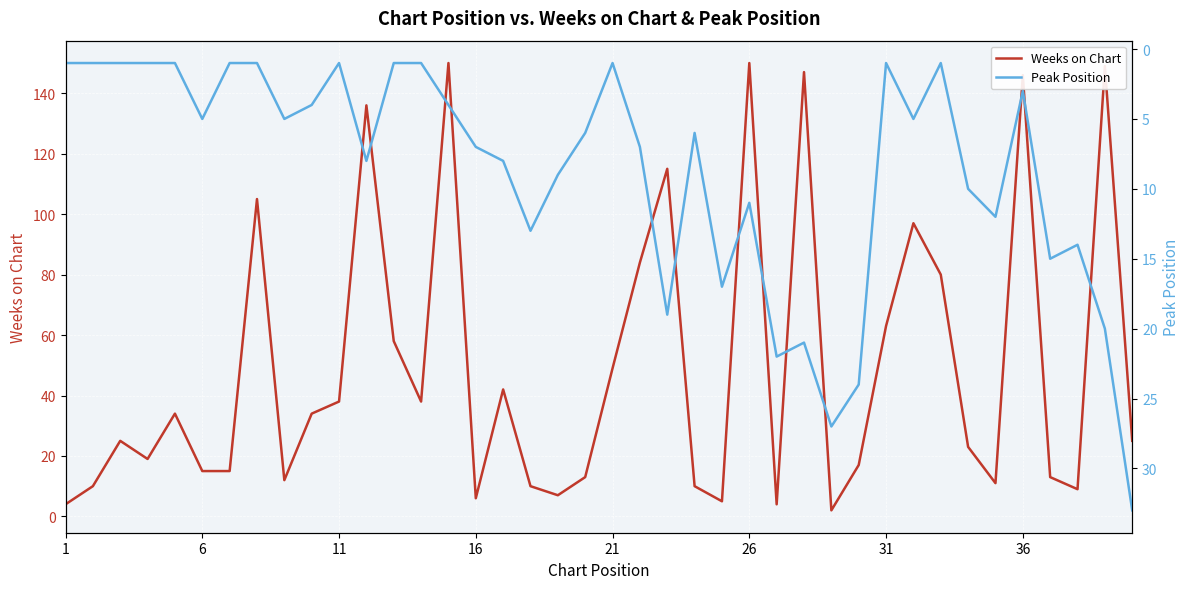

What is the average value of the Weeks on Chart series?

49